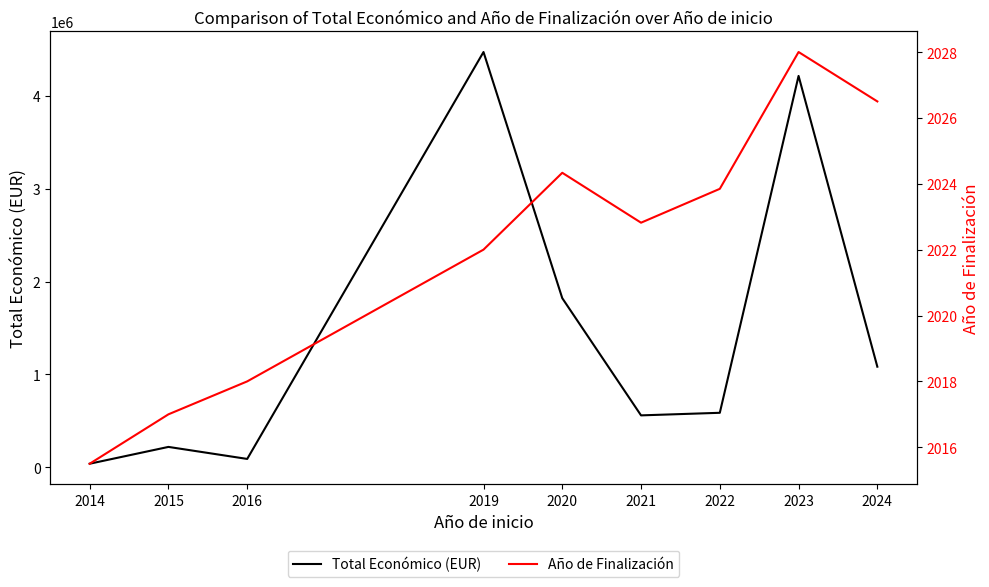

Is it true that Año de Finalización equals 2015.5 at 2014?

True